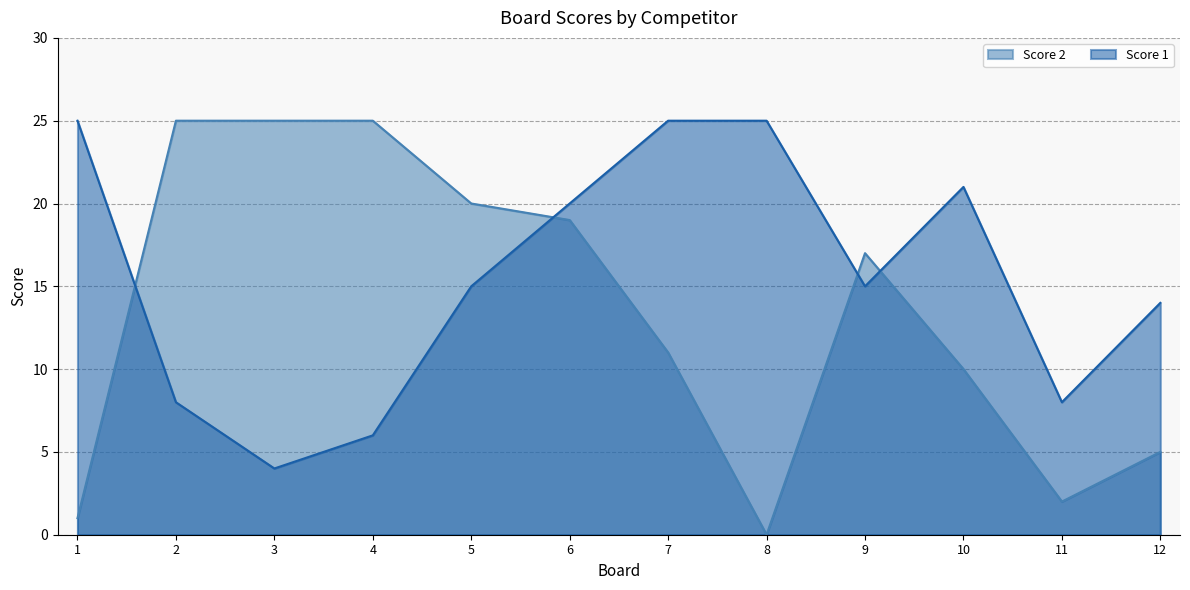

What is the highest value of the Score 2 series?

25